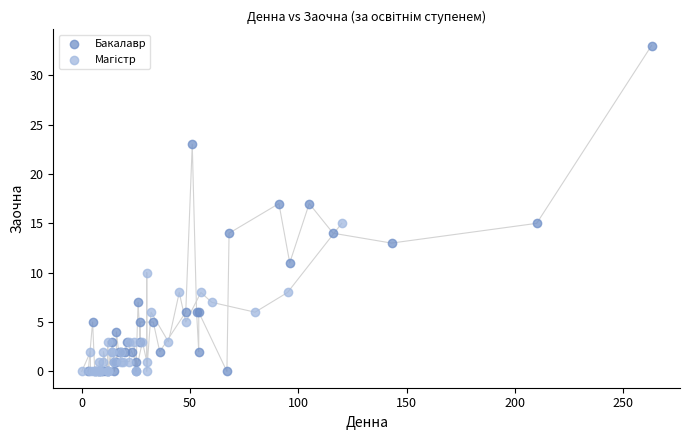

Which series reaches the maximum Y coordinate?

Бакалавр